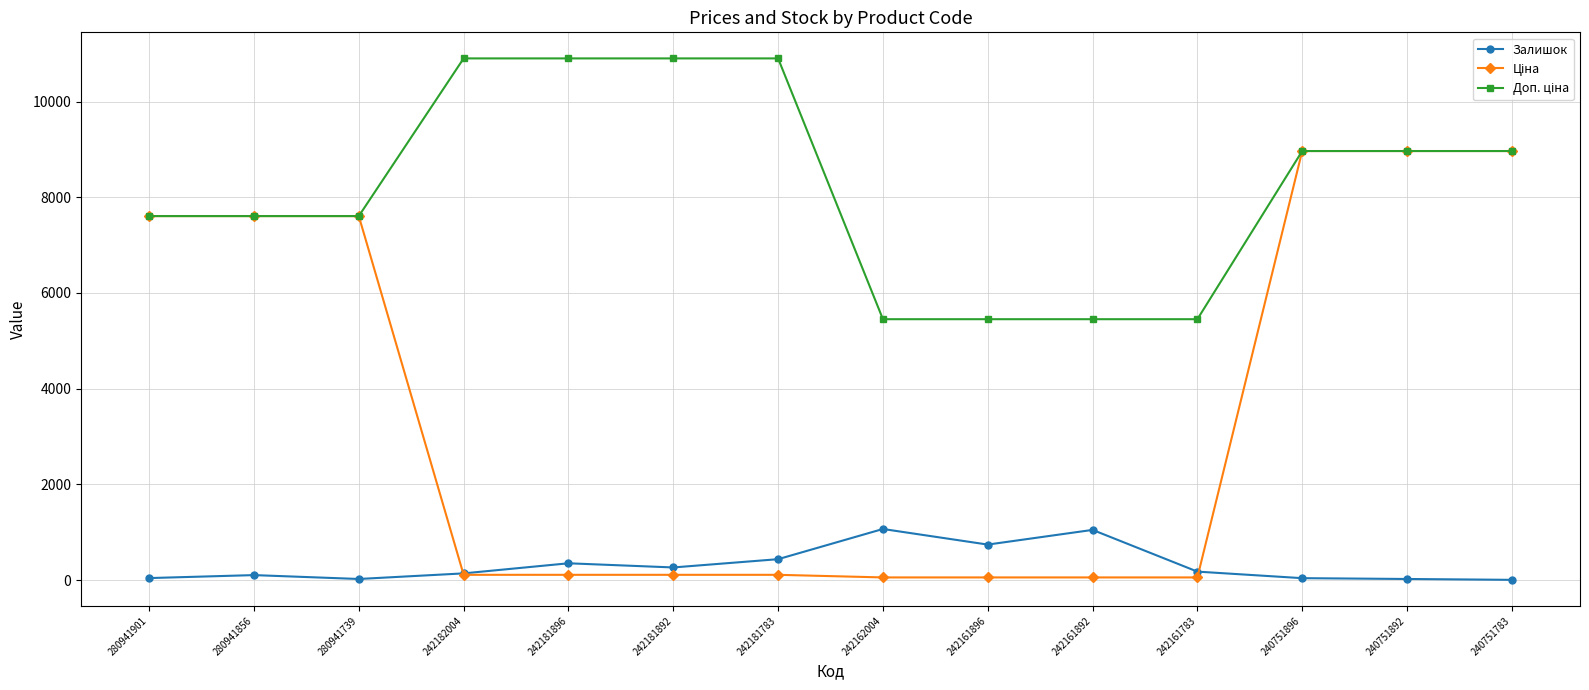

What is the highest value of the Залишок series?

1067.0